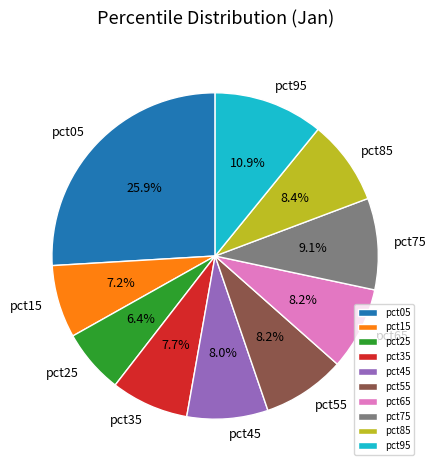

Which category has the smallest portion of the pie?

pct25